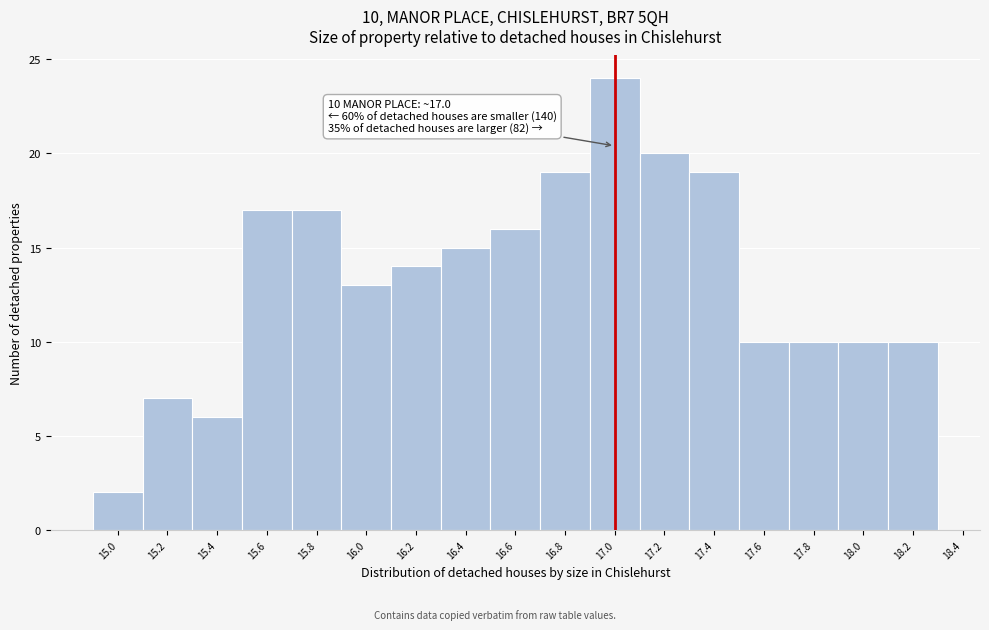

Over which range of the x-axis is the bar tallest?

16.9 to 17.1